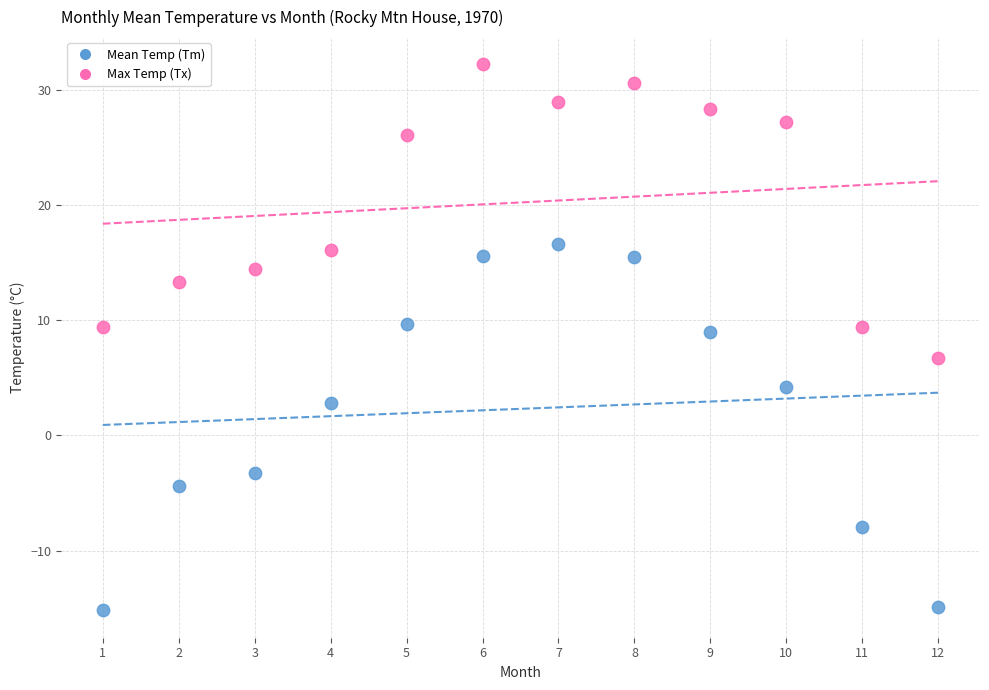

Which series reaches the minimum Y coordinate?

Mean Temp (Tm)